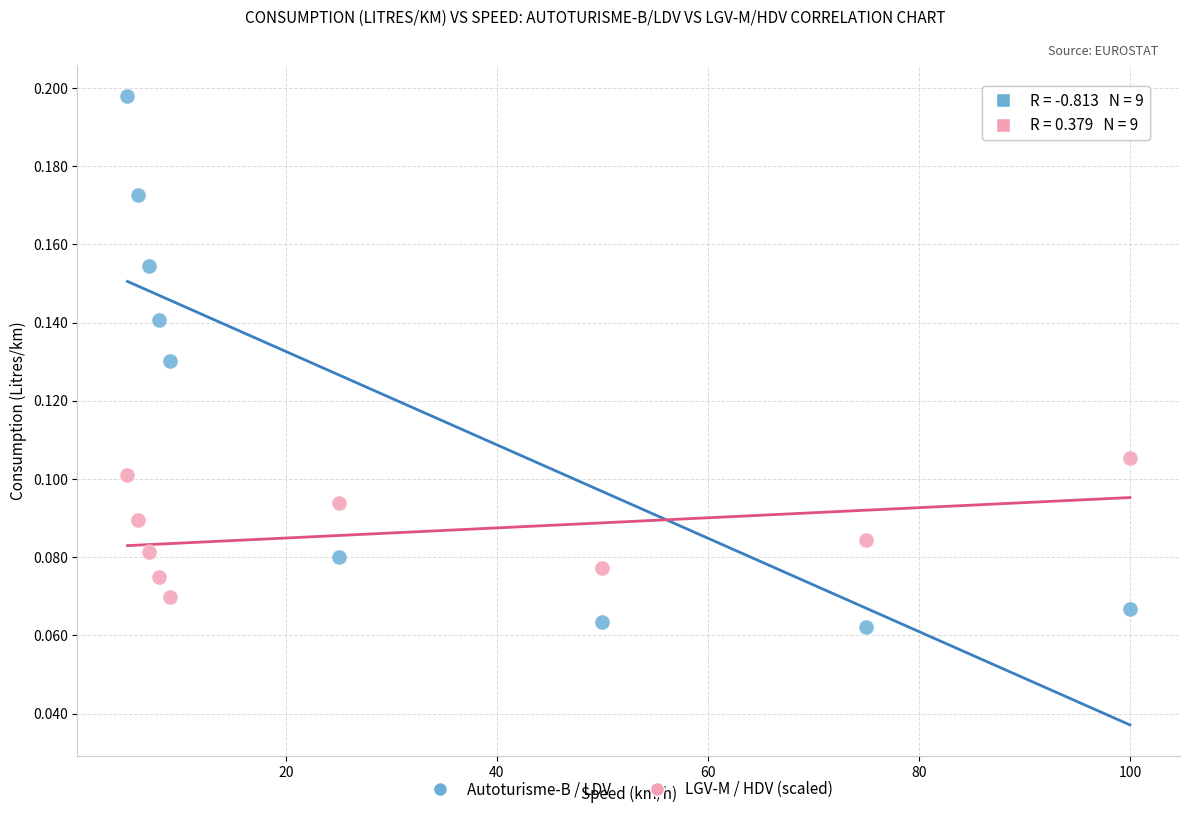

What are all the series names shown in the legend?

Autoturisme-B / LDV, LGV-M / HDV (scaled)